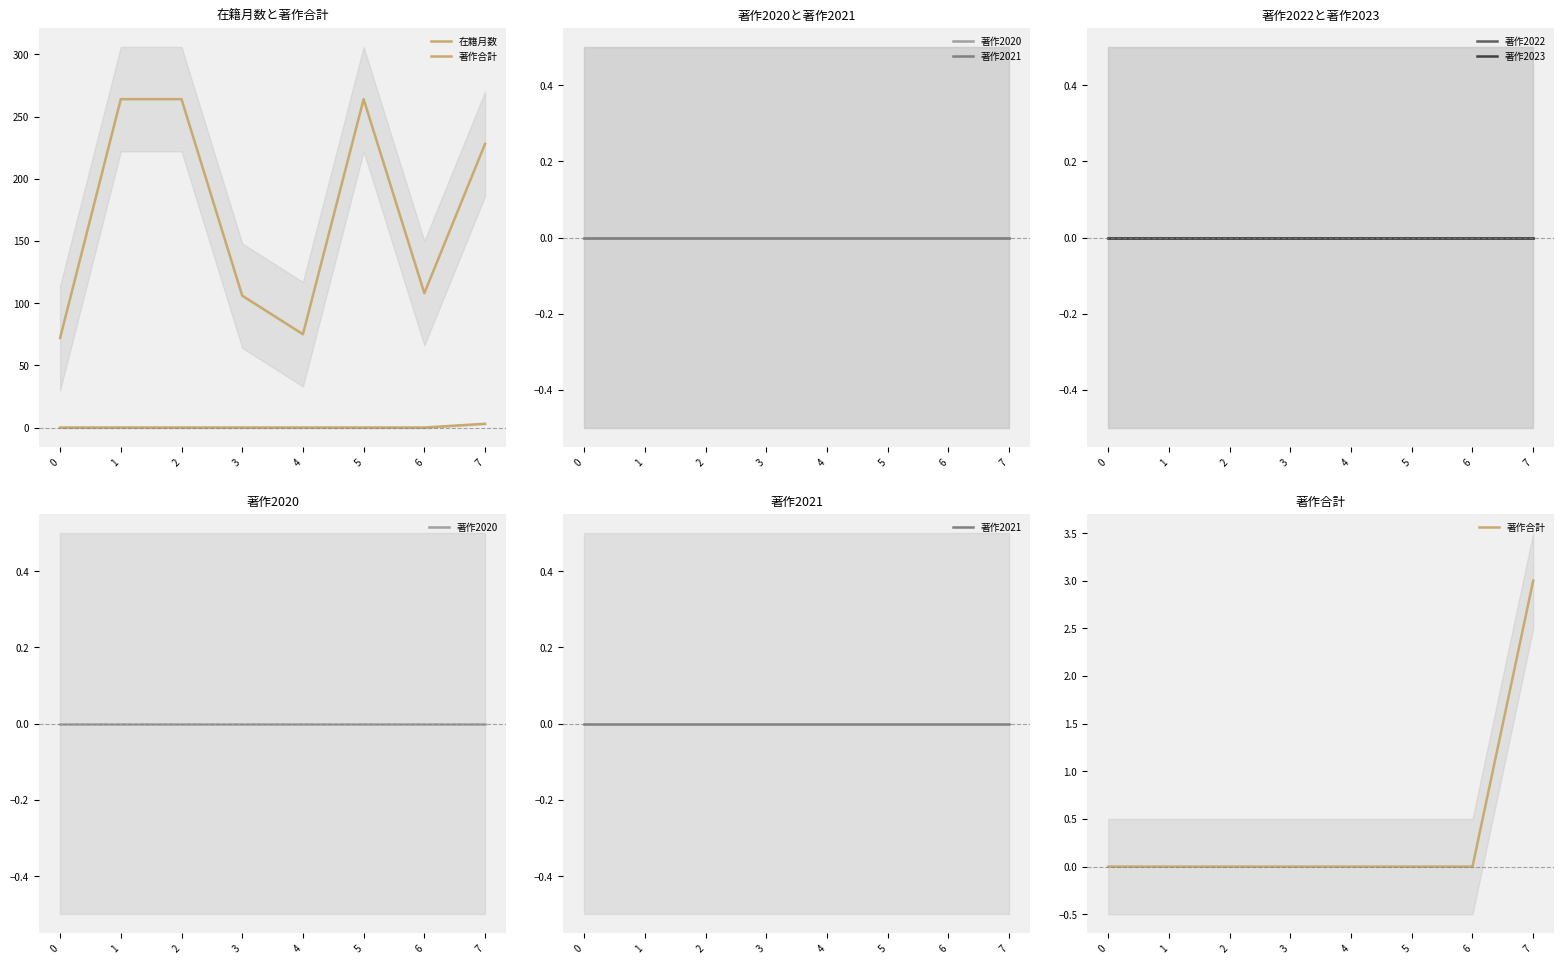

Reading left to right, list all the values displayed in this chart.

在籍月数: 0=72	1=264	2=264	3=106	4=75	5=264	6=108	7=228
著作合計: 0=0	1=0	2=0	3=0	4=0	5=0	6=0	7=3
著作2020: 0=0	1=0	2=0	3=0	4=0	5=0	6=0	7=0
著作2021: 0=0	1=0	2=0	3=0	4=0	5=0	6=0	7=0
著作2022: 0=0	1=0	2=0	3=0	4=0	5=0	6=0	7=0
著作2023: 0=0	1=0	2=0	3=0	4=0	5=0	6=0	7=0